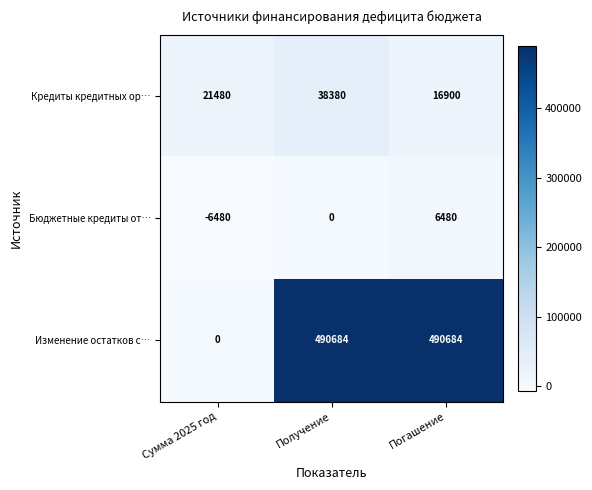

What is the difference between the highest and lowest values at Сумма 2025 год?

27960